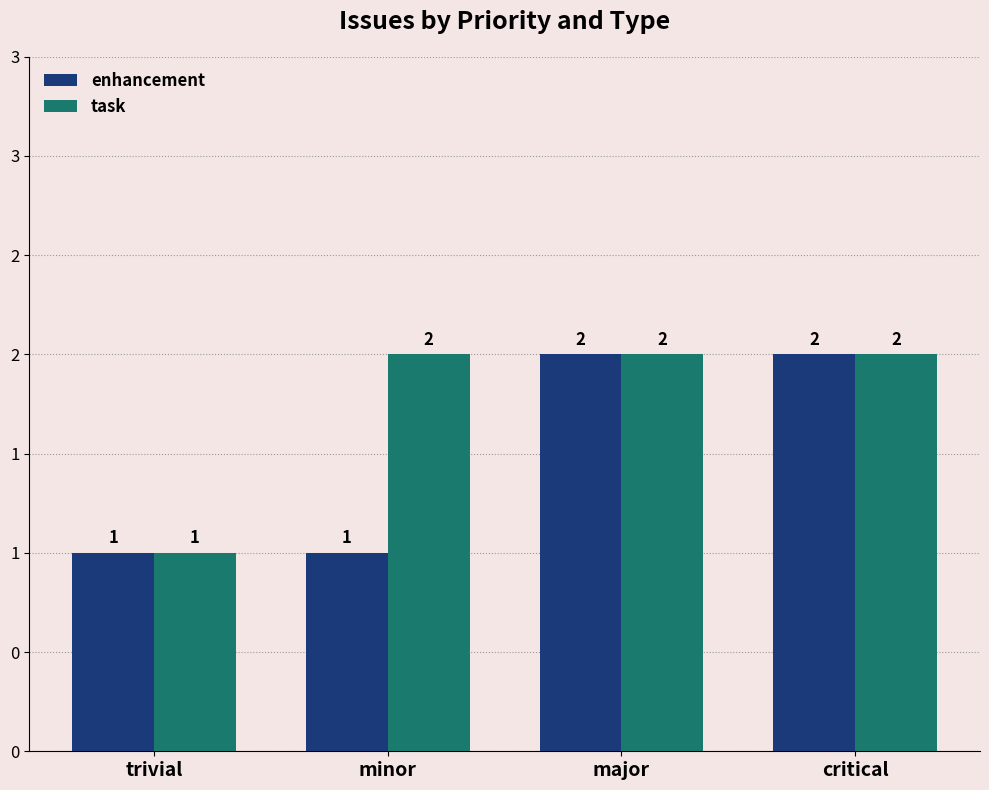

What position from the left is minor?

2